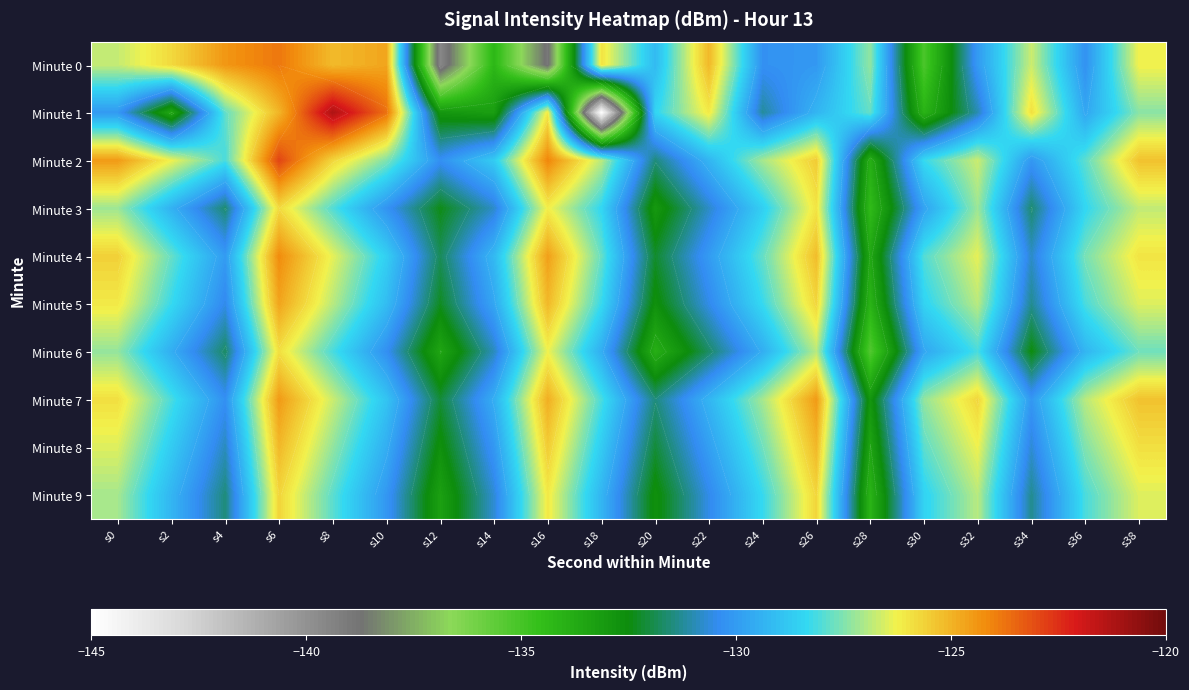

Which has a higher value, s28 or s22?

s22